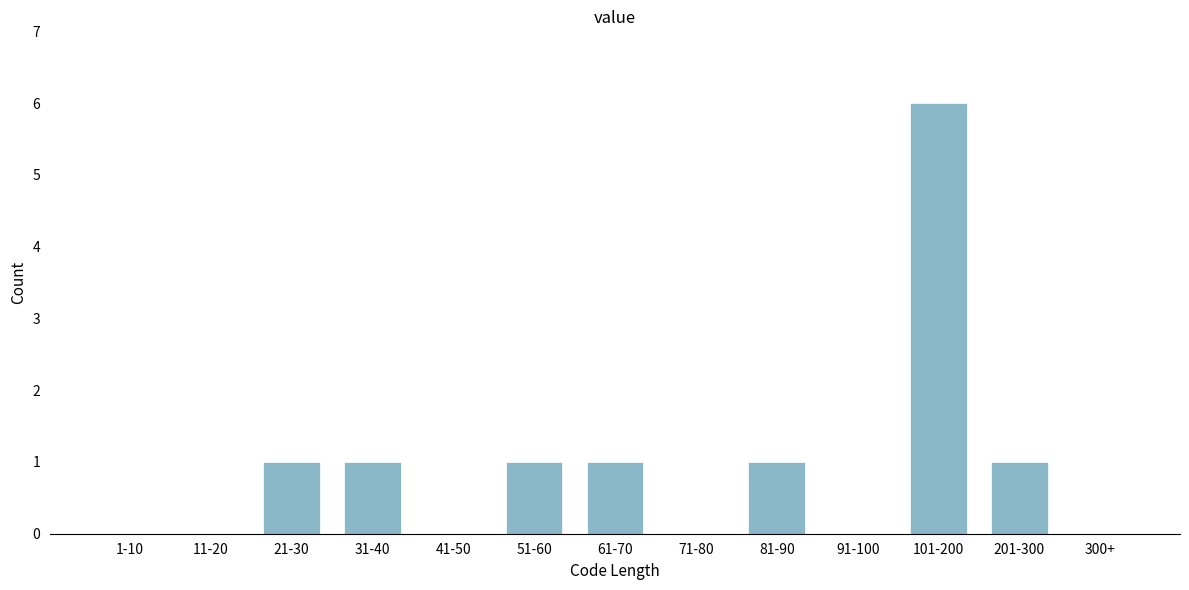

Reading left to right, list all the values displayed in this chart.

1-10=0	11-20=0	21-30=1	31-40=1	41-50=0	51-60=1	61-70=1	71-80=0	81-90=1	91-100=0	101-200=6	201-300=1	300+=0